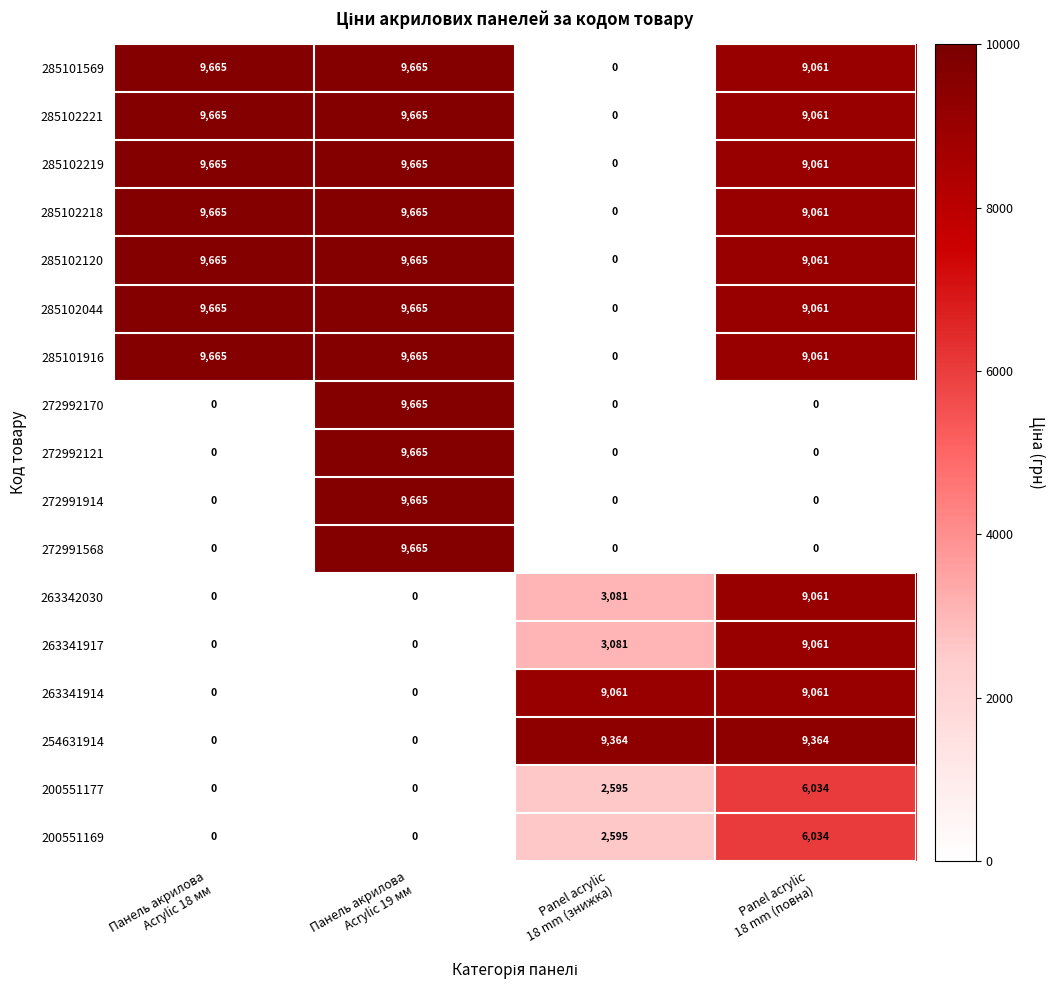

What is the average value of the 263342030 series?

3036